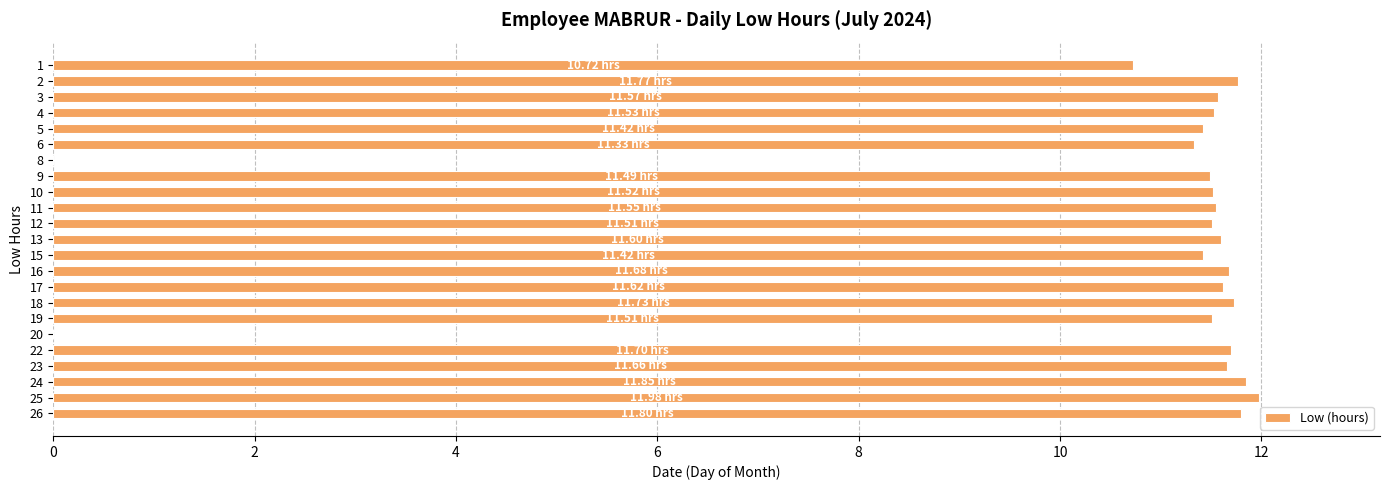

How many data points are above 11?

20